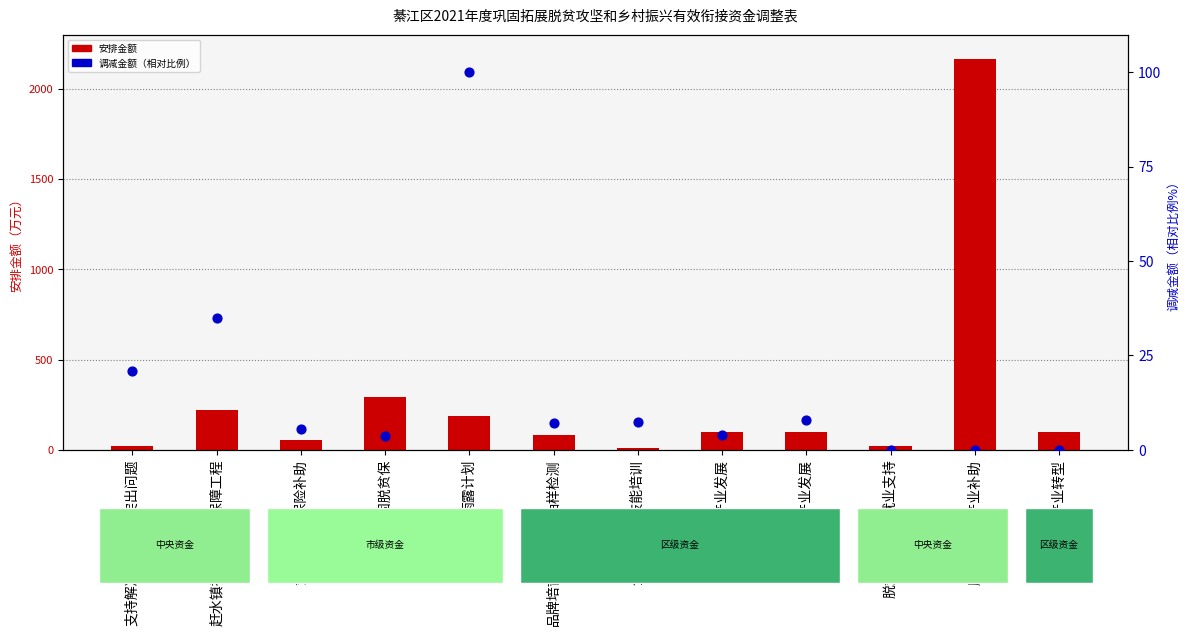

Which series has the largest total across all categories?

安排金额